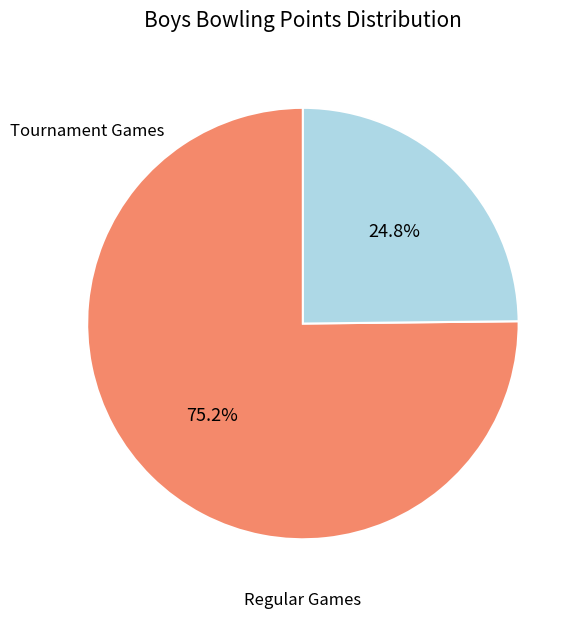

How many slices are in this pie chart?

2